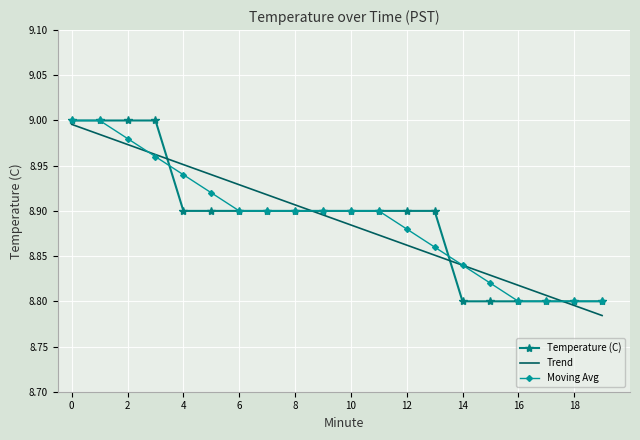

True or false: Temperature (C) and Moving Avg cross at least once.

True